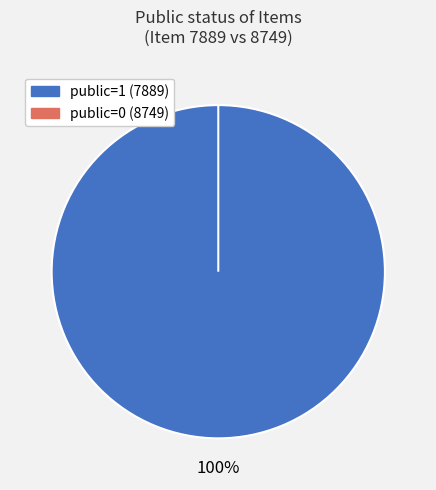

Which slice is the smallest?

8749